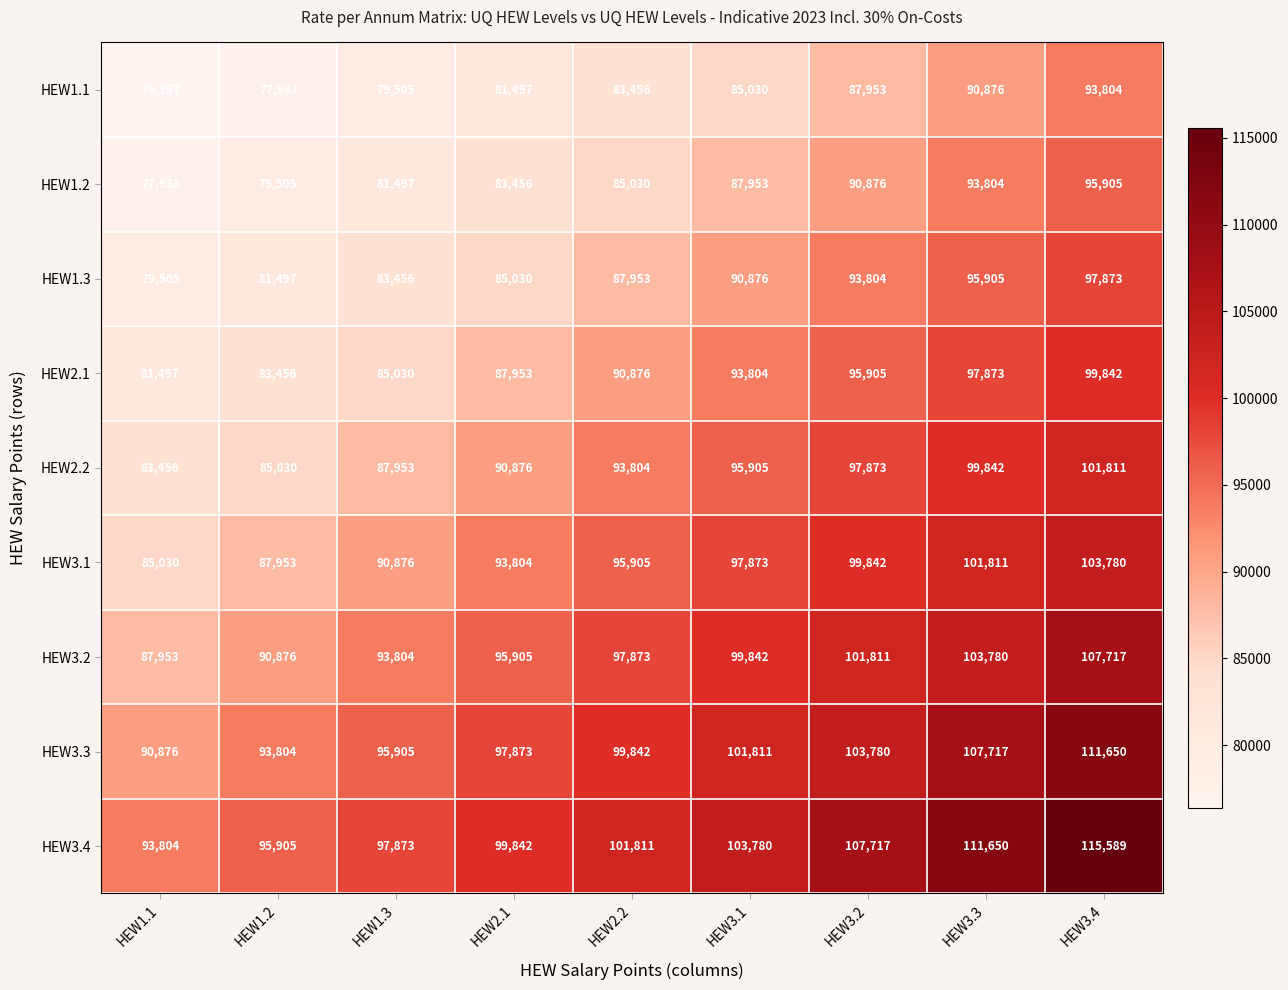

How many distinct data groups are displayed?

9